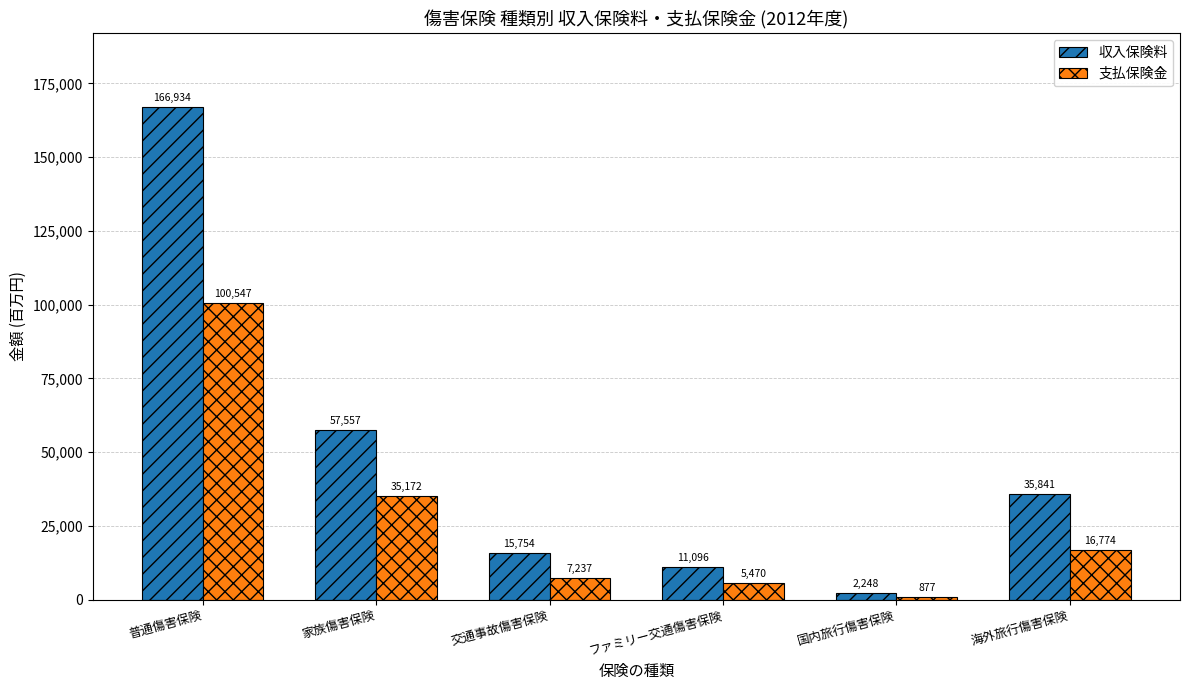

What is the value of the 収入保険料 bar at the 4th from the left?

11096